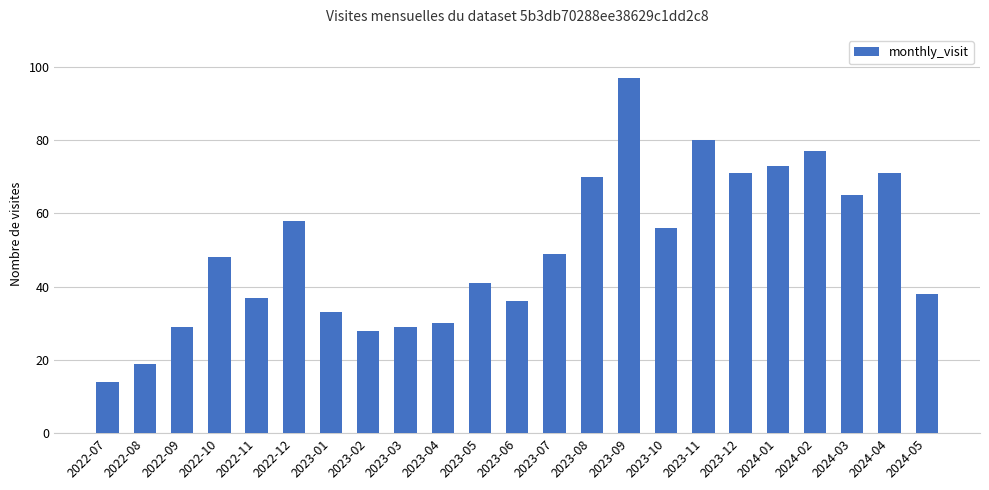

What is the sum of all values?

1149